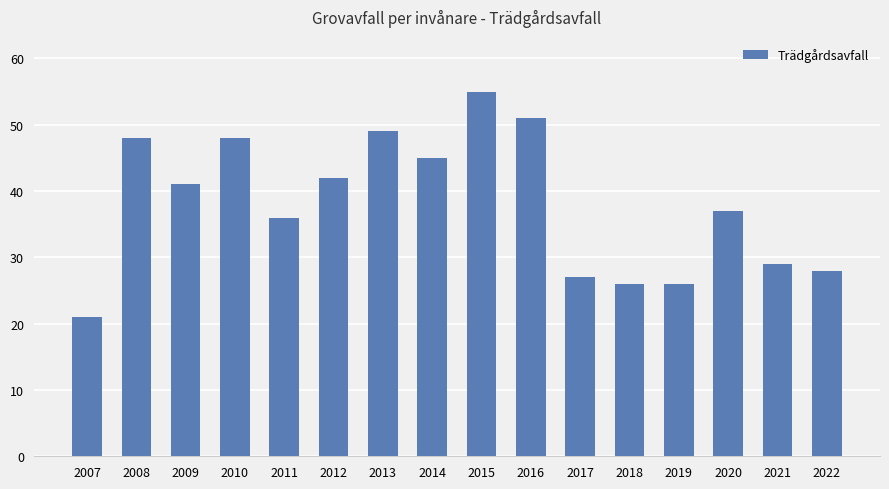

What is the average value?

38